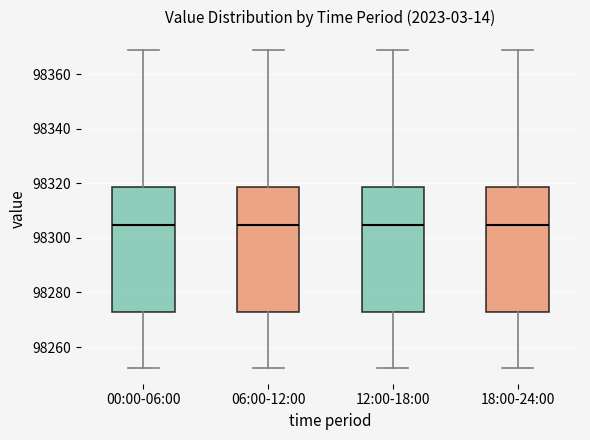

Reading left to right, read every box against the y-axis: the position of its median line, the range the box covers, and the ends of its whiskers. The values are not printed on the chart, so give them approximately, as read against the axis.

00:00-06:00: median 98304, box 98272 to 98318, whiskers 98252 to 98368
06:00-12:00: median 98304, box 98272 to 98318, whiskers 98252 to 98368
12:00-18:00: median 98304, box 98272 to 98318, whiskers 98252 to 98368
18:00-24:00: median 98304, box 98272 to 98318, whiskers 98252 to 98368